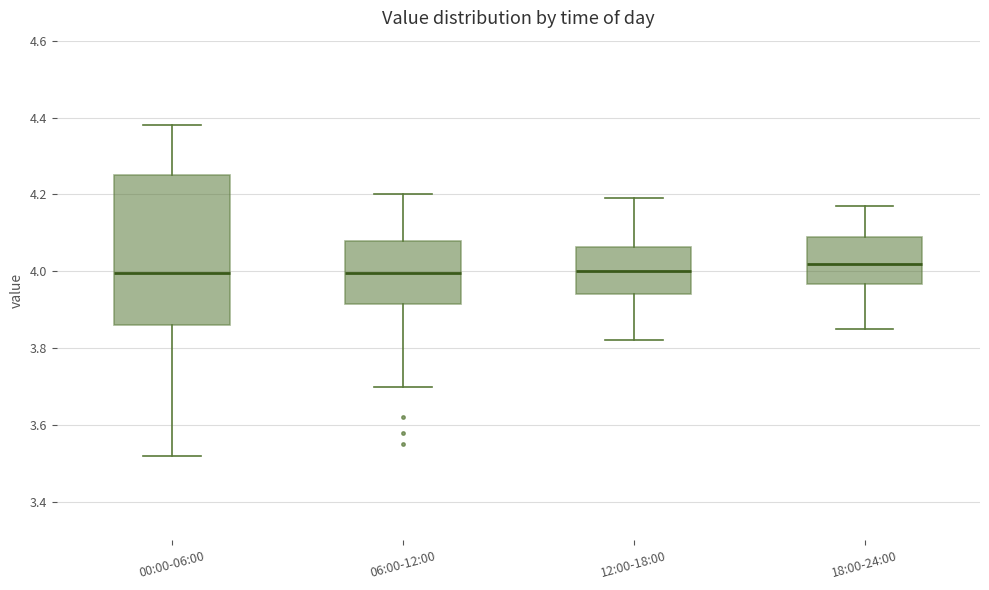

Where does the lower whisker of the box for 00:00-06:00 end on the y-axis? The values are not printed on the chart, so give them approximately, as read against the axis.

3.52